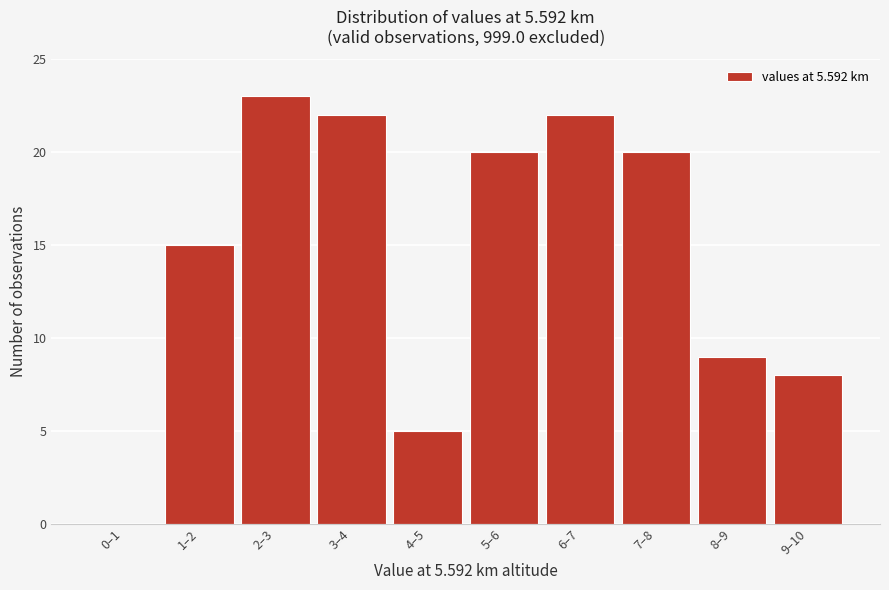

Reading left to right, transcribe all the data shown in this chart.

0–1=0	1–2=15	2–3=23	3–4=22	4–5=5	5–6=20	6–7=22	7–8=20	8–9=9	9–10=8